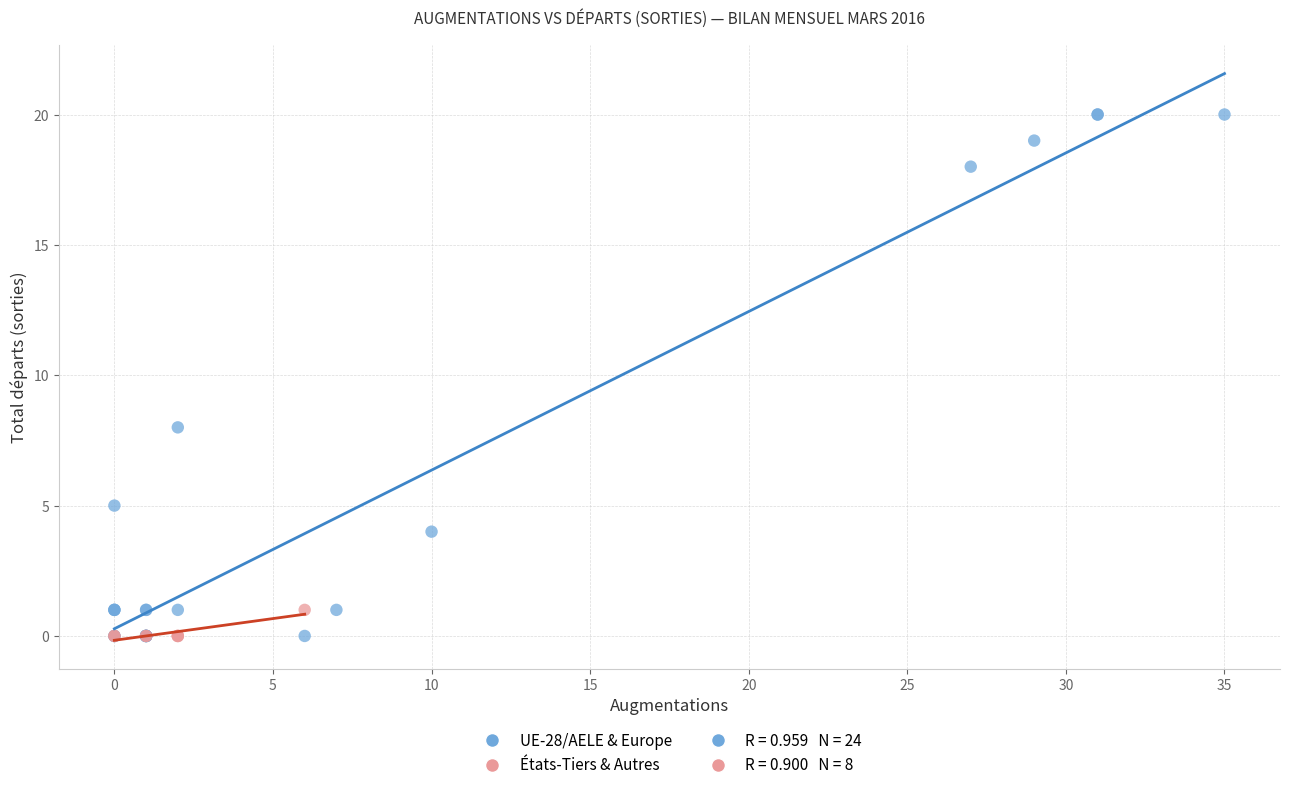

Which series has the largest Y range (max minus min)?

UE-28/AELE & Europe